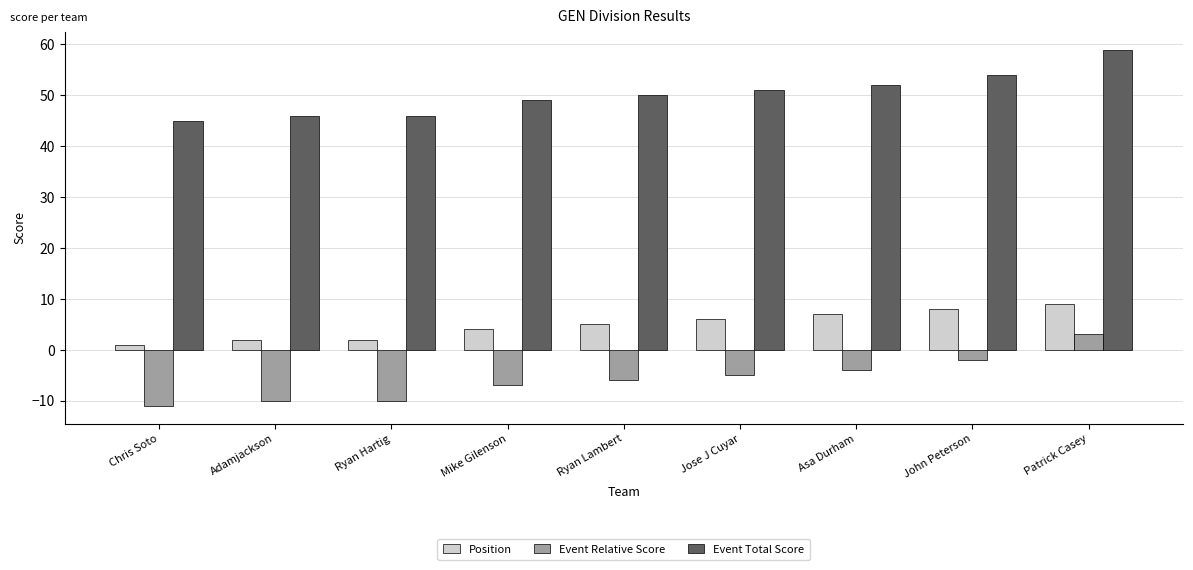

What is the sum of the Event Total Score values at Jose J Cuyar and Ryan Lambert?

101